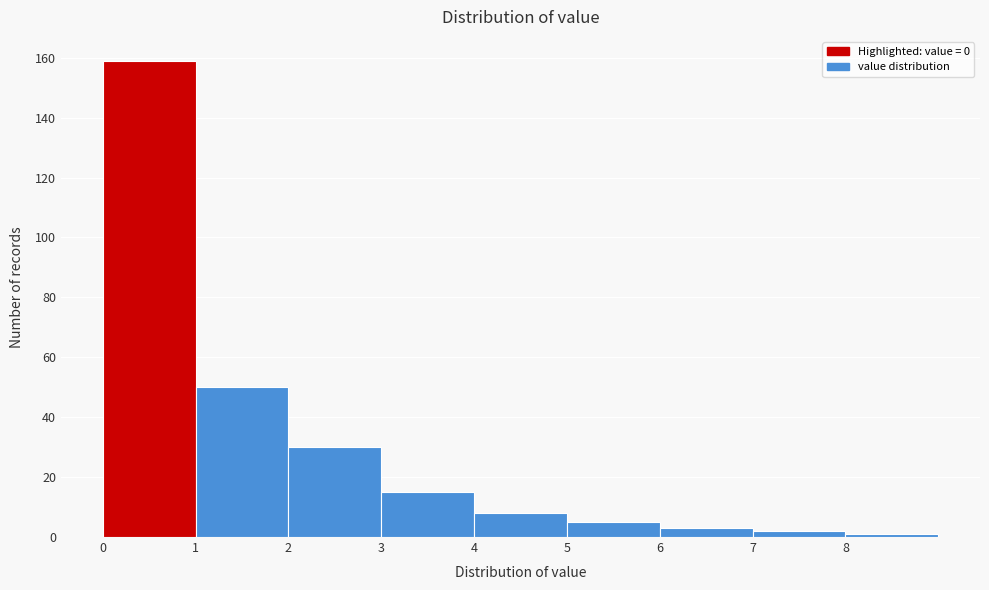

How tall is the bar that spans 3 to 4 on the x-axis? The values are not printed on the chart, so give them approximately, as read against the axis.

16